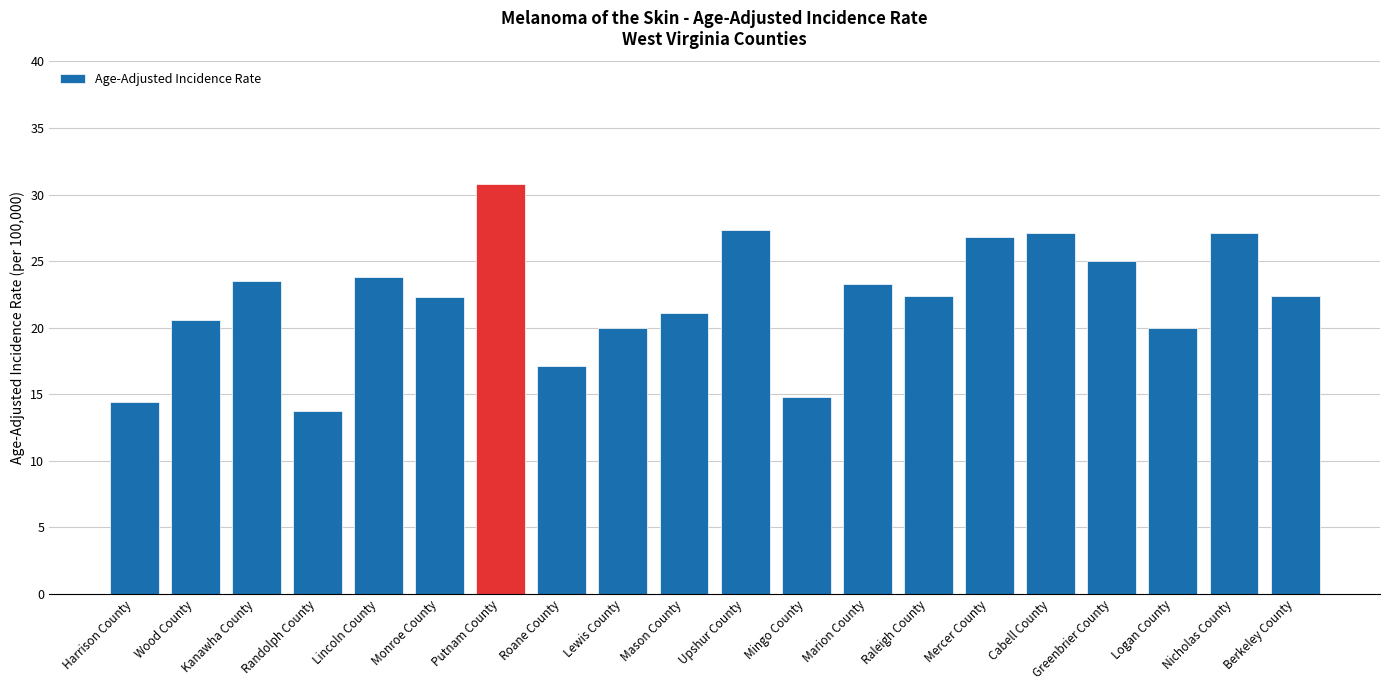

What is the greatest value displayed?

30.8